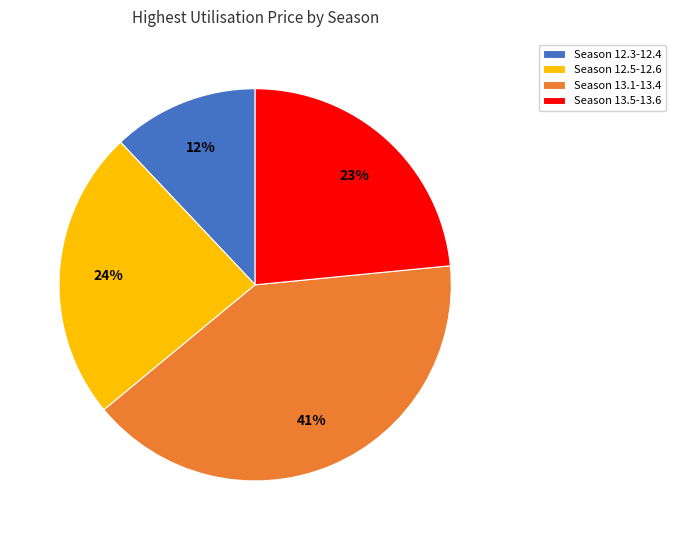

Do Season 13.1-13.4 and Season 12.5-12.6 together represent more than half of the pie?

Yes